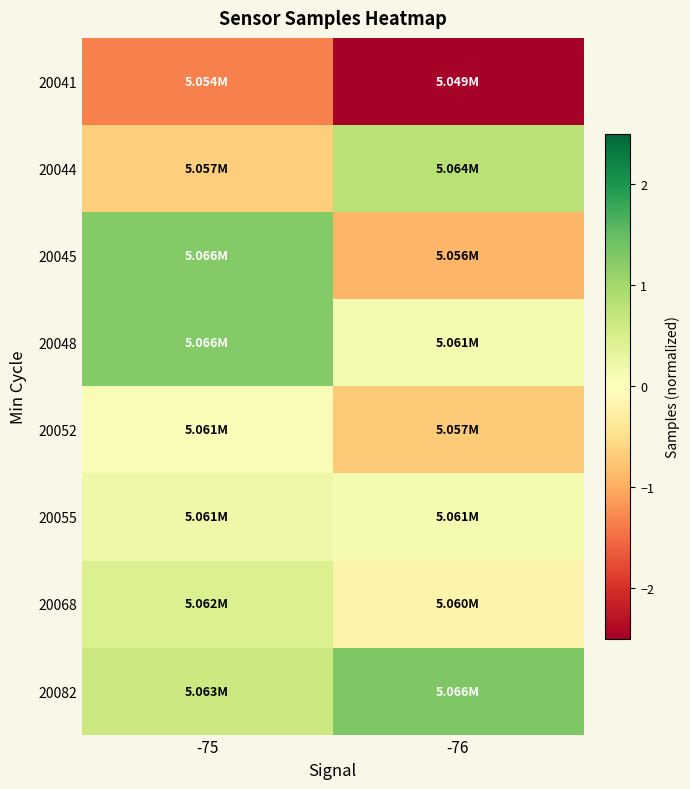

At -76, list the series in order from smallest to largest.

20041, 20045, 20052, 20068, 20055, 20048, 20044, 20082